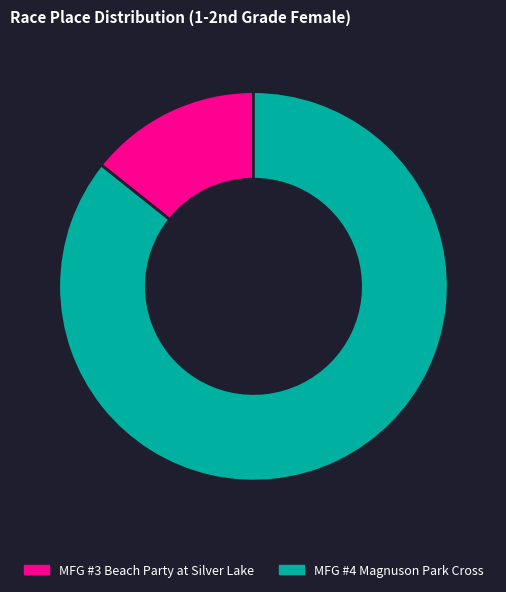

Which category has the smallest portion of the pie?

MFG #3 Beach Party at Silver Lake